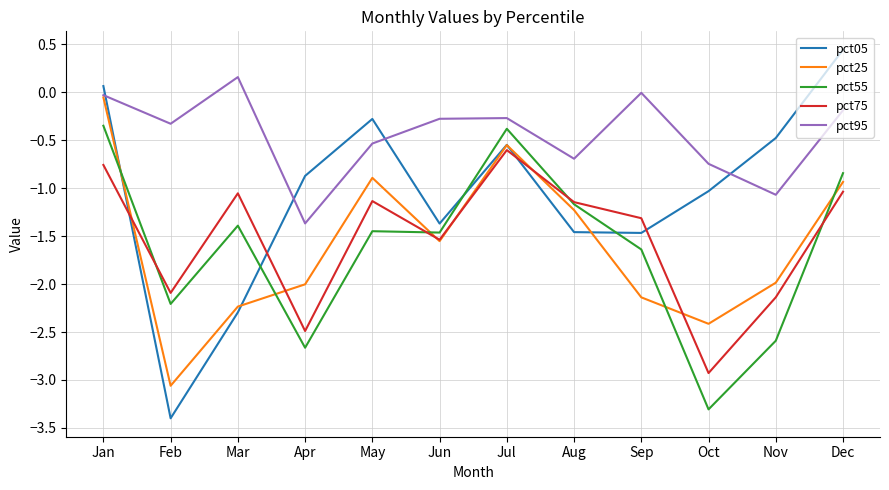

Rank the series by their maximum value, from highest to lowest.

pct05, pct95, pct25, pct55, pct75